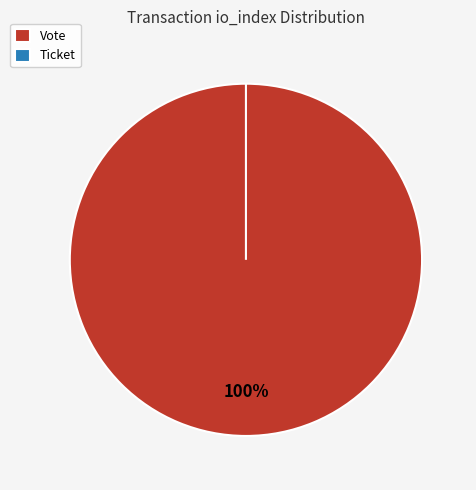

Which slice is the smallest?

Ticket